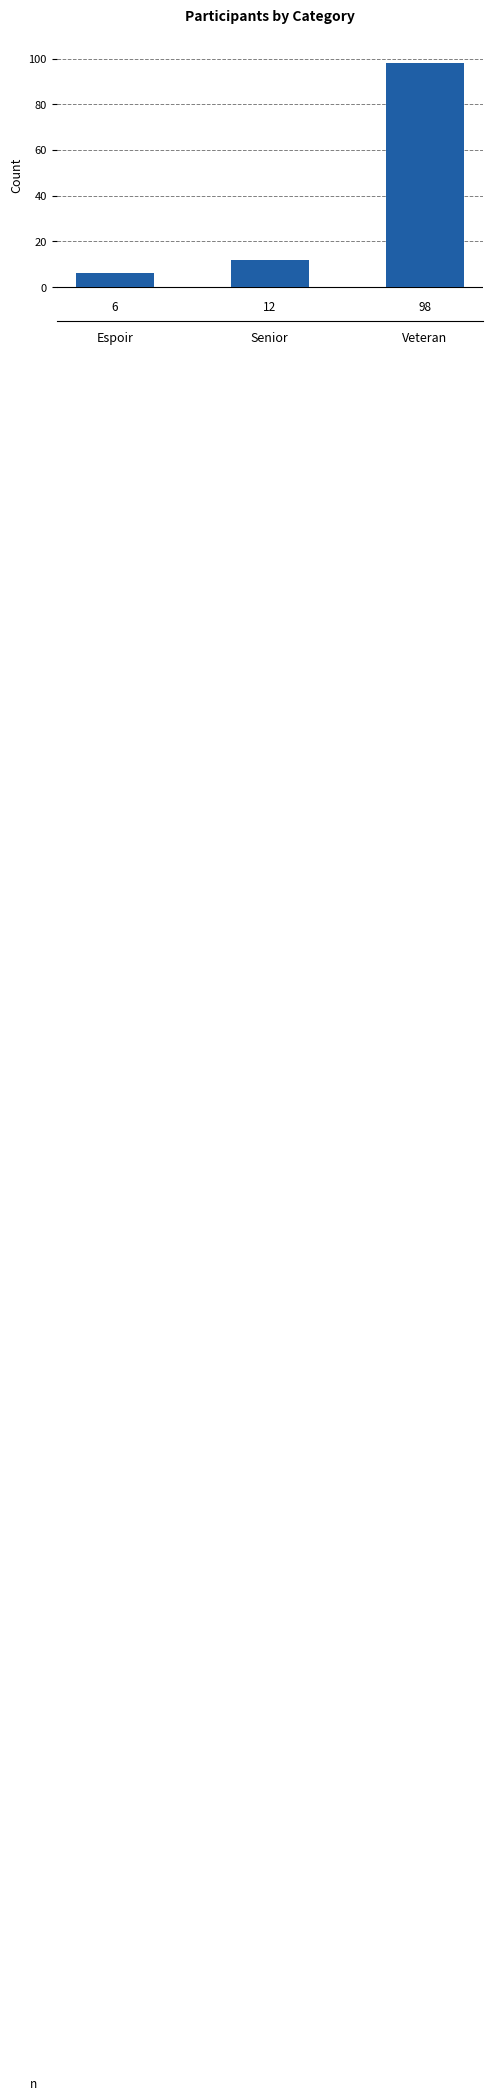

The value at Senior is 12. True or false?

True